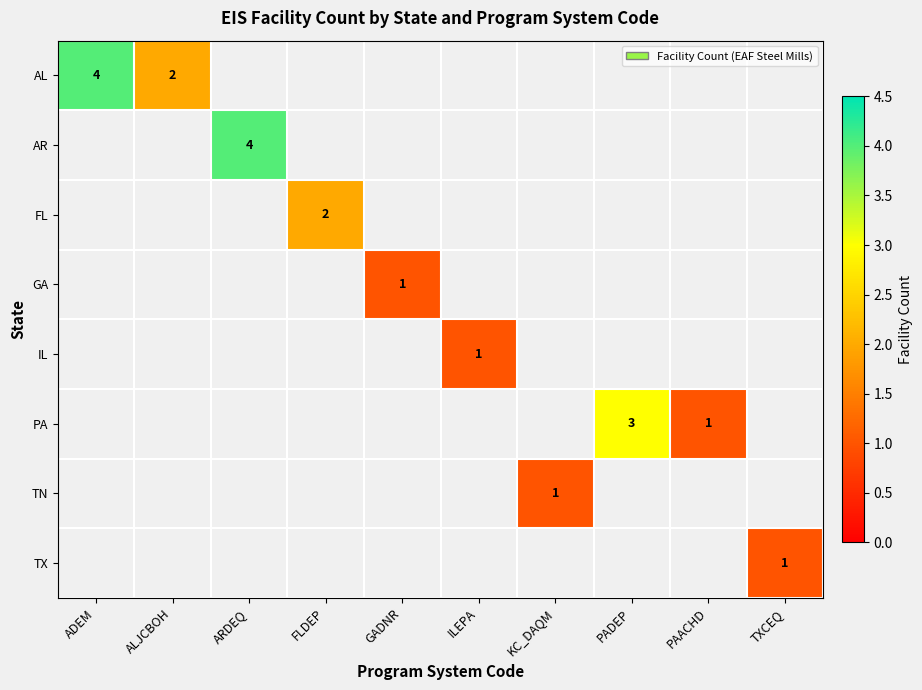

What is the approximate value of TX at TXCEQ?

1.0